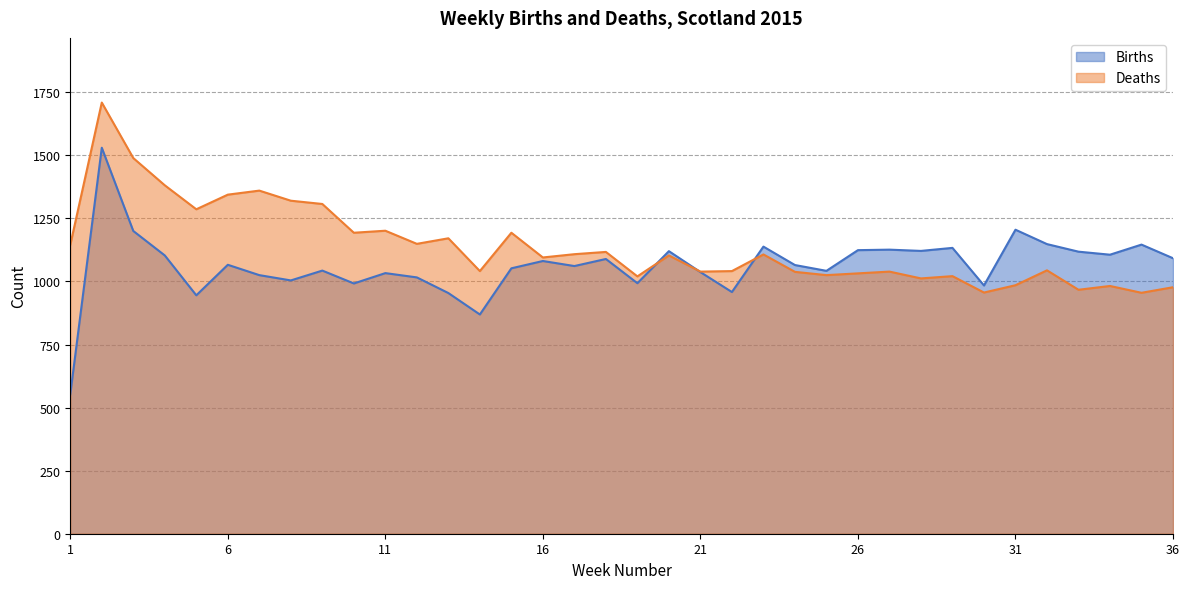

At which category does Deaths reach its first local valley?

5